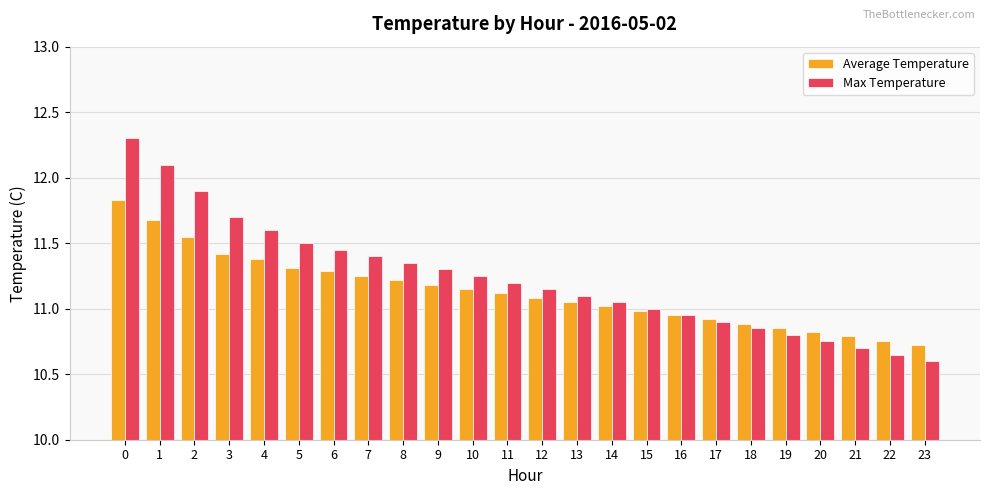

Rank the series by their maximum value, from lowest to highest.

Average Temperature, Max Temperature